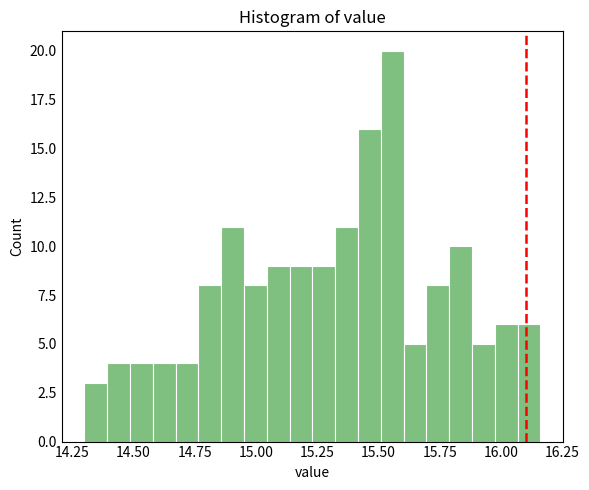

Read against the x-axis, roughly where is the centre of the tallest bar?

15.55